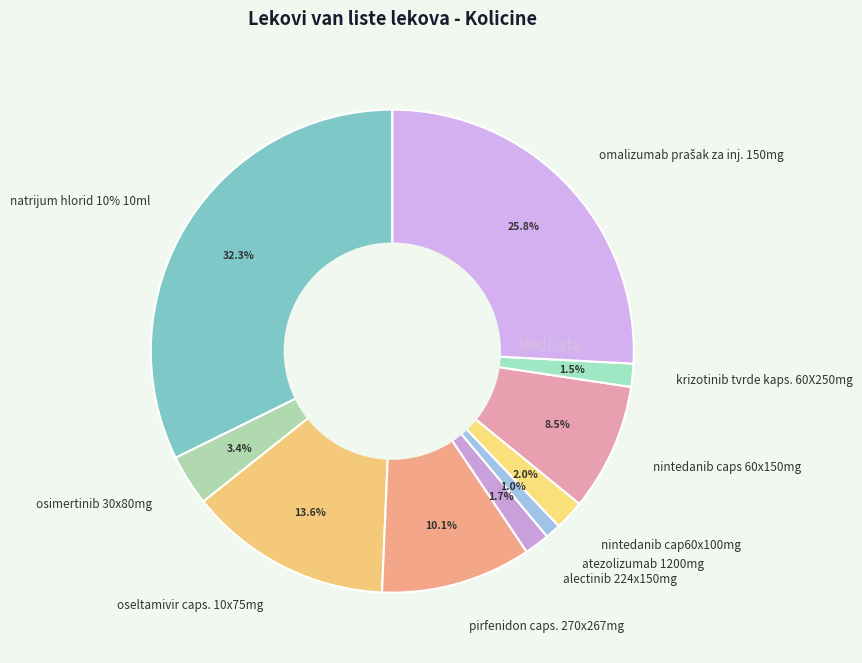

Do oseltamivir caps. 10x75mg and nintedanib cap60x100mg together represent more than half of the pie?

No